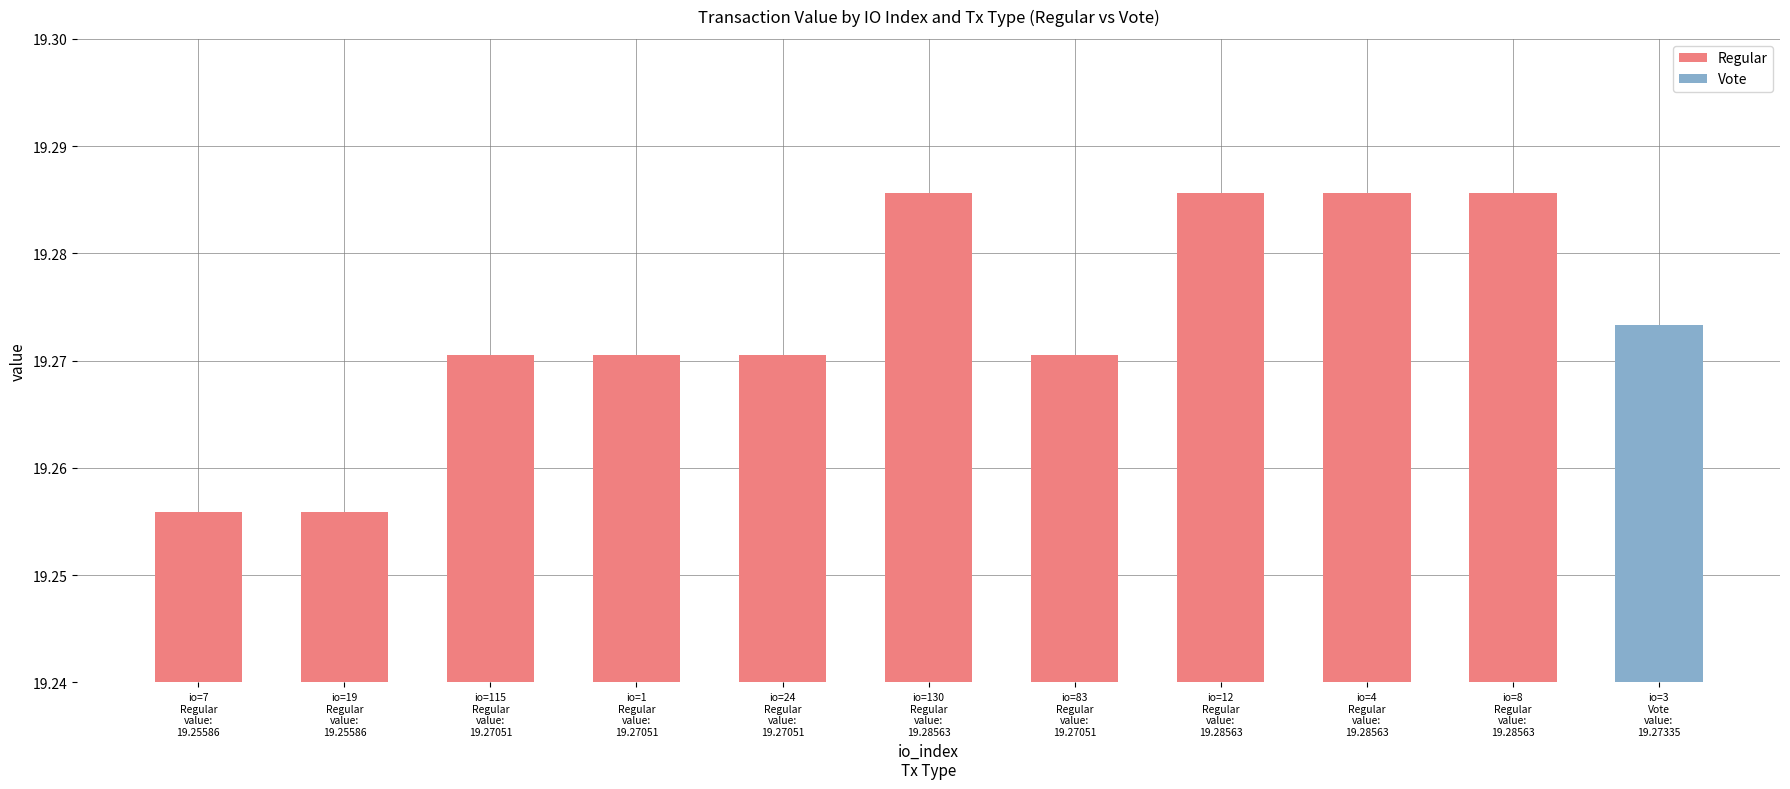

How many data points does each series have?

10